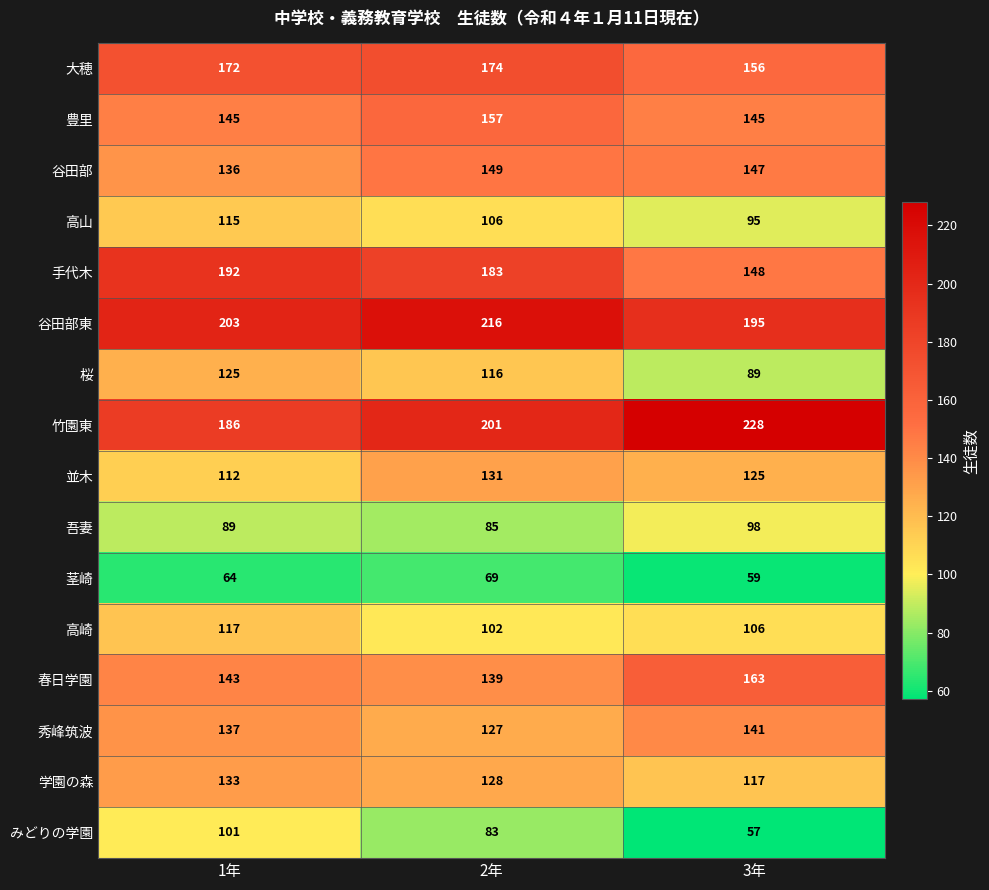

True or false: 春日学園 has a value of 139 at 2年.

True